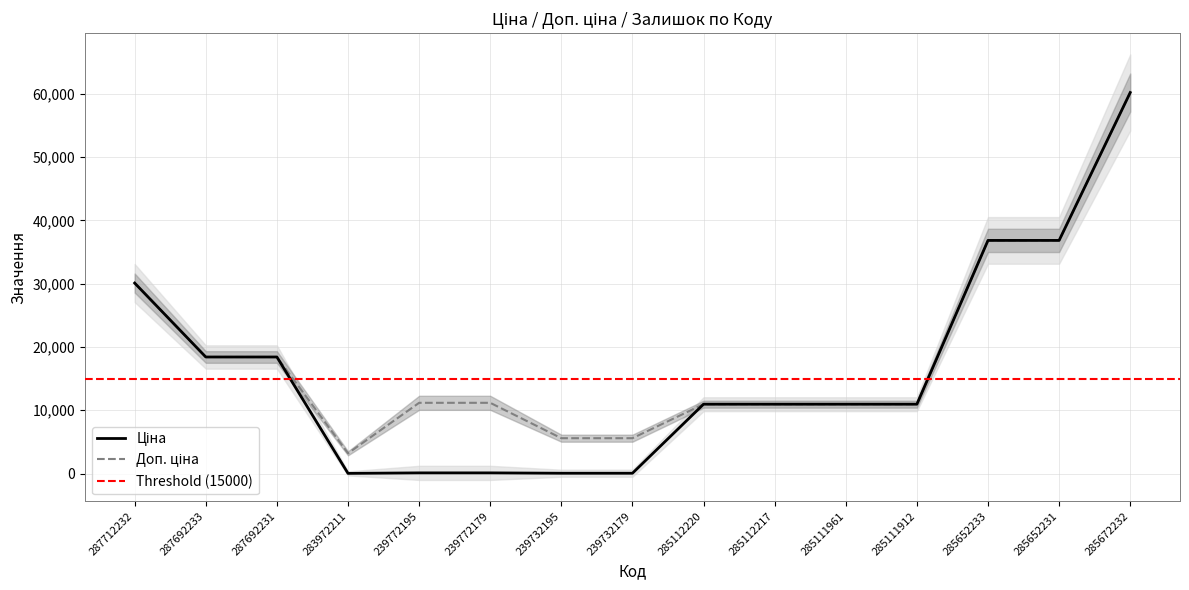

Which label corresponds to the largest value in the chart?

285672232